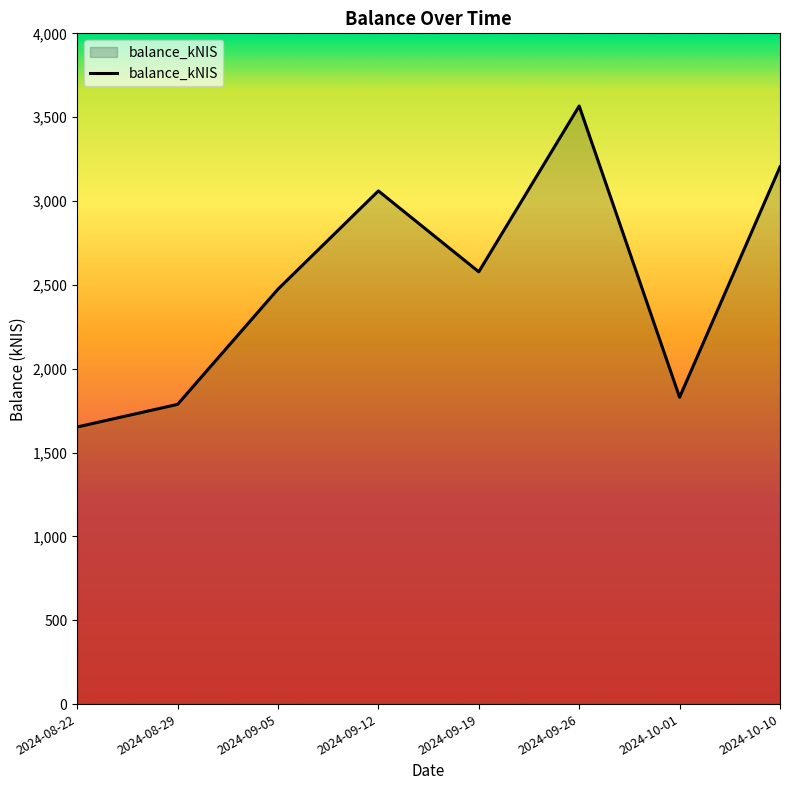

List the labels in order of value, smallest first.

2024-08-22, 2024-08-29, 2024-10-01, 2024-09-05, 2024-09-19, 2024-09-12, 2024-10-10, 2024-09-26